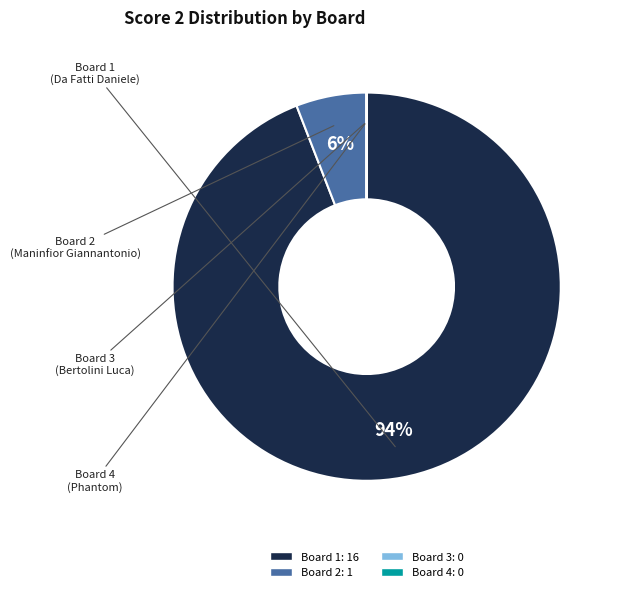

Which slice is the largest?

Board 1